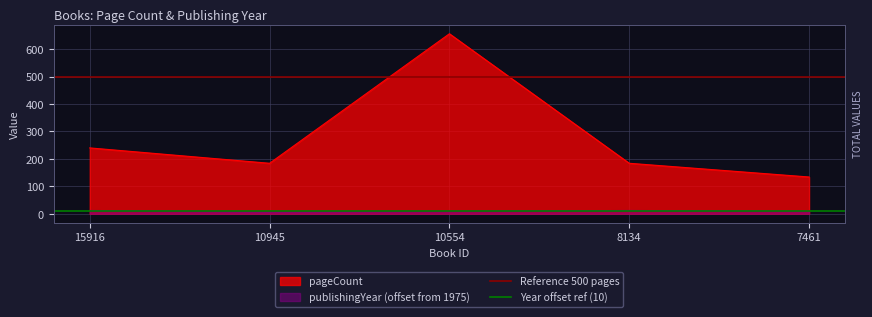

Where is pageCount nearest to the value 395?

15916